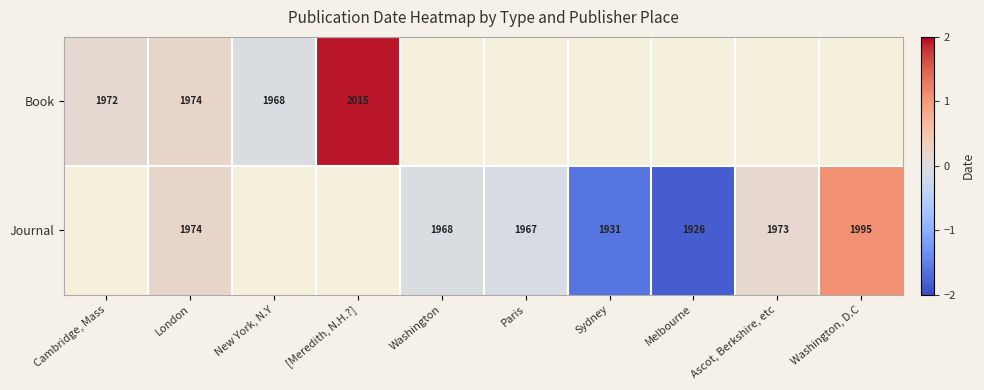

What is the greatest value displayed?

1.9